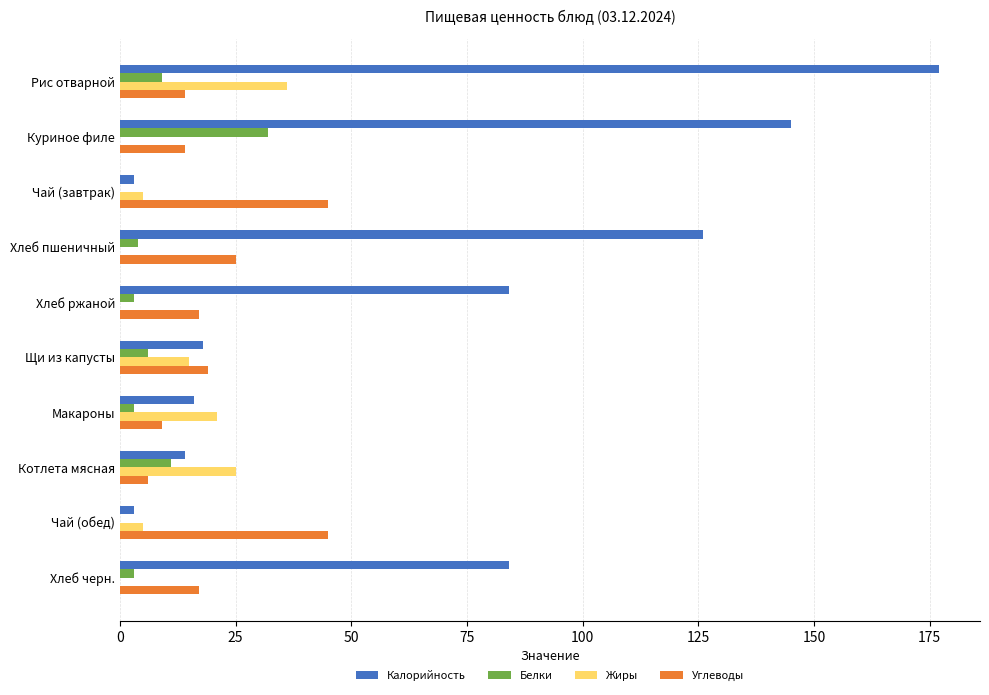

Between Чай (завтрак) and Котлета мясная, which series saw the biggest shift?

Углеводы